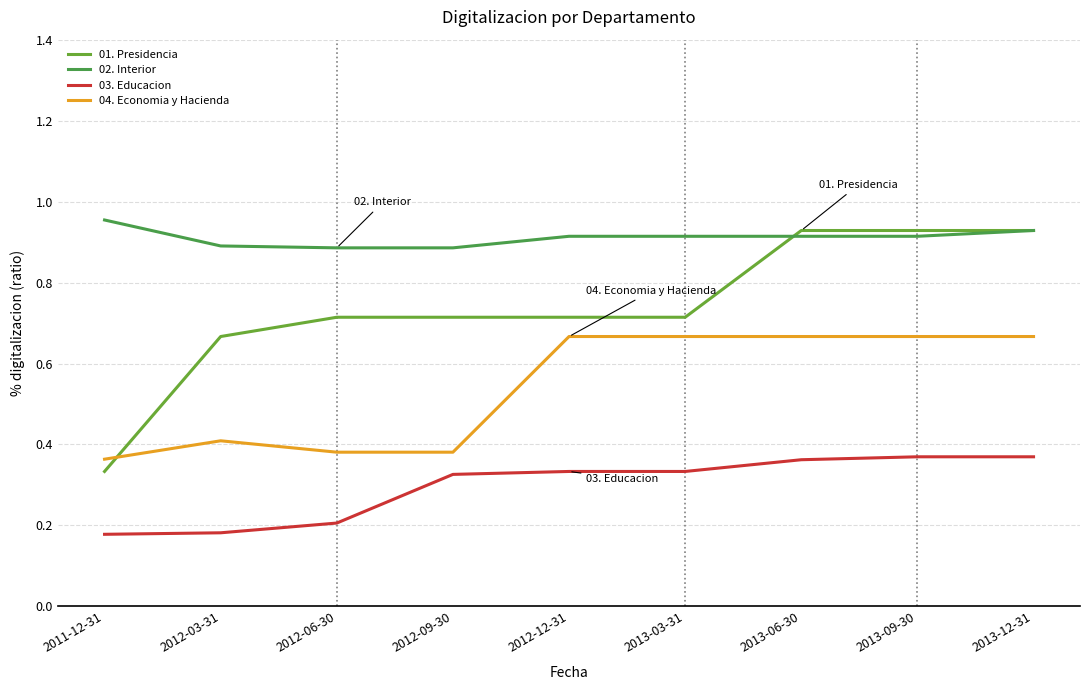

Reading right to left, extract all data points from this chart.

01. Presidencia: 2013-12-31=0.9	2013-09-30=0.9	2013-06-30=0.9	2013-03-31=0.7	2012-12-31=0.7	2012-09-30=0.7	2012-06-30=0.7	2012-03-31=0.7	2011-12-31=0.3
02. Interior: 2013-12-31=0.9	2013-09-30=0.9	2013-06-30=0.9	2013-03-31=0.9	2012-12-31=0.9	2012-09-30=0.9	2012-06-30=0.9	2012-03-31=0.9	2011-12-31=1.0
03. Educacion: 2013-12-31=0.4	2013-09-30=0.4	2013-06-30=0.4	2013-03-31=0.3	2012-12-31=0.3	2012-09-30=0.3	2012-06-30=0.2	2012-03-31=0.2	2011-12-31=0.2
04. Economia y Hacienda: 2013-12-31=0.7	2013-09-30=0.7	2013-06-30=0.7	2013-03-31=0.7	2012-12-31=0.7	2012-09-30=0.4	2012-06-30=0.4	2012-03-31=0.4	2011-12-31=0.4